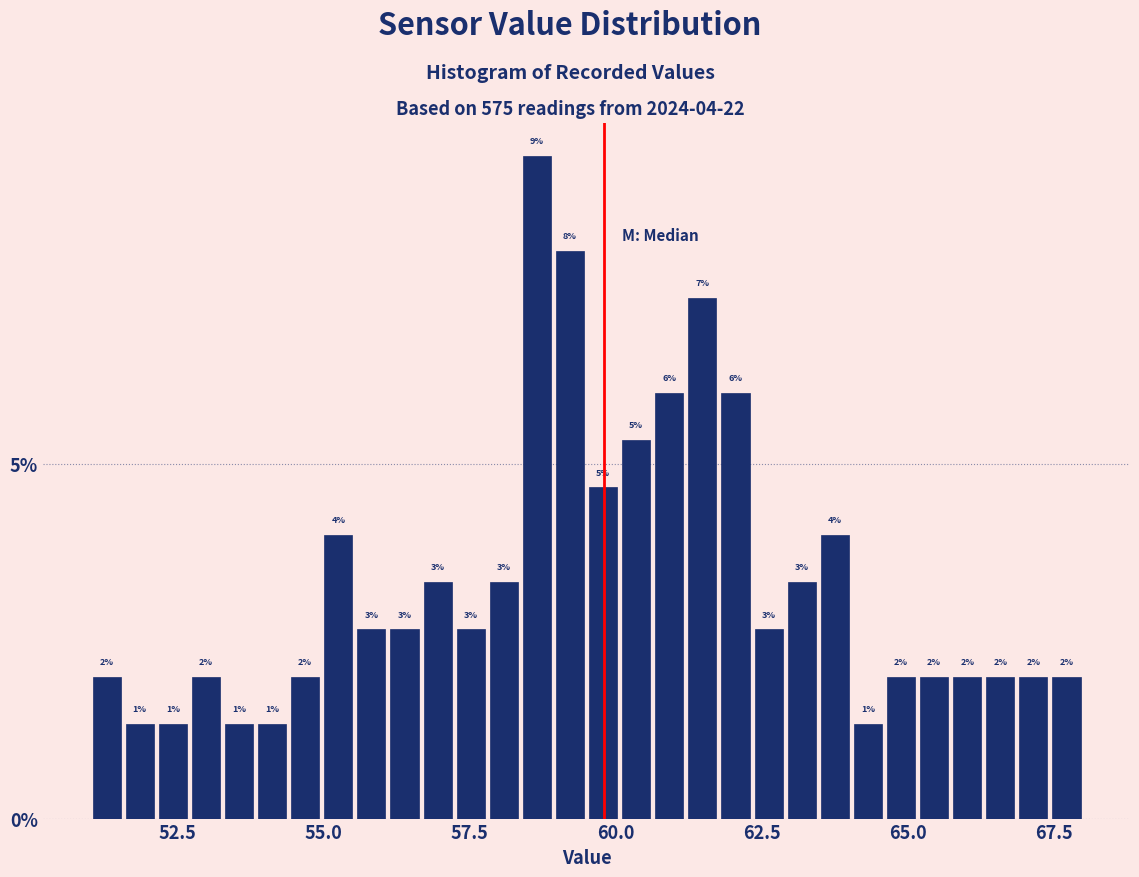

Around what value on the x-axis is the tallest bar? Give the approximate position of its centre, as read against the axis.

58.5